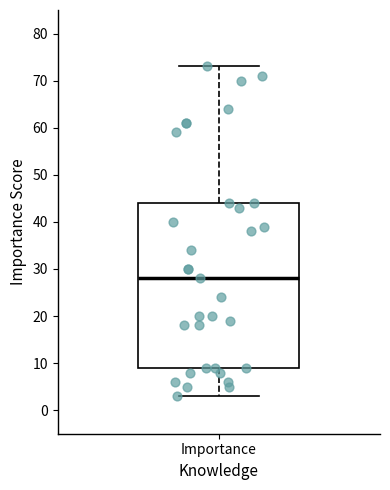

Read this box plot against the y-axis: the position of the median line, the range covered by the box, and the ends of both whiskers. The values are not printed on the chart, so give them approximately, as read against the axis.

median 28, box 9 to 44, whiskers 3 to 73